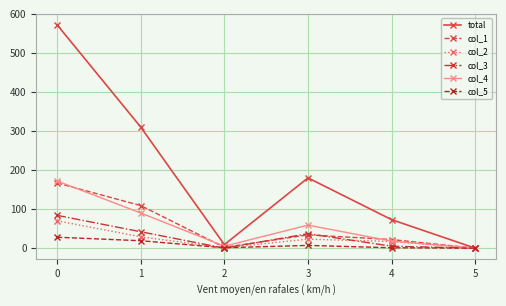

What is the maximum value shown in the chart?

572